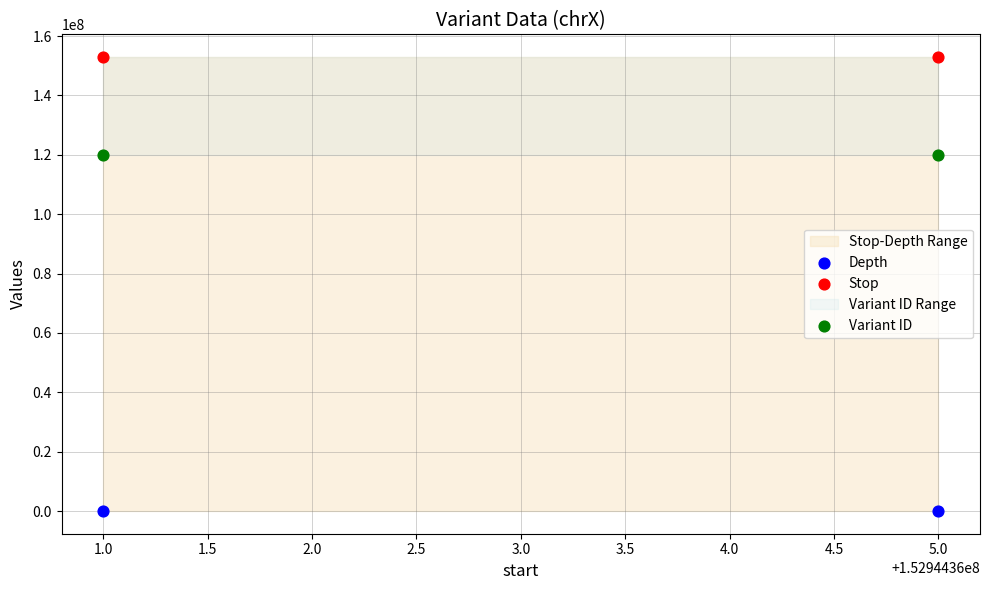

Which series reaches the minimum Y coordinate?

Depth